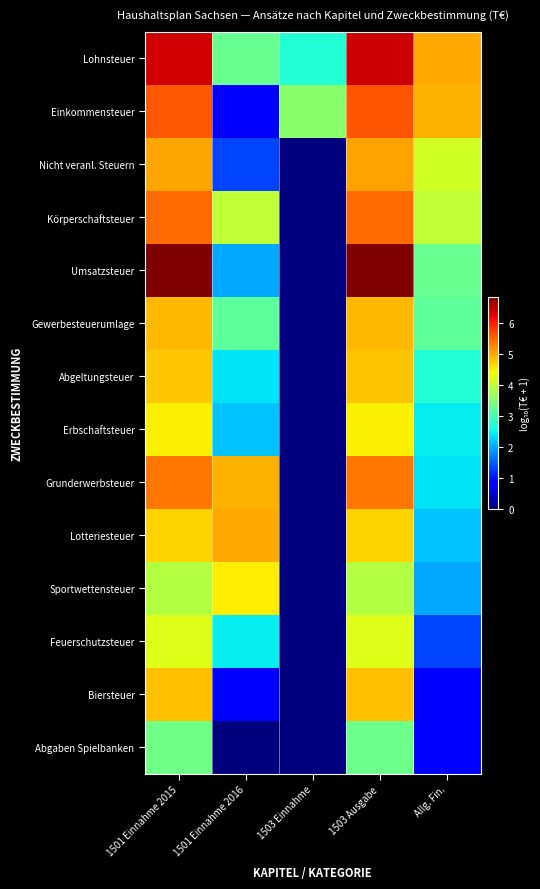

Rank the series at Allg. Fin. from lowest to highest value.

Biersteuer, Abgaben Spielbanken, Feuerschutzsteuer, Sportwettensteuer, Lotteriesteuer, Grunderwerbsteuer, Erbschaftsteuer, Abgeltungsteuer, Gewerbesteuerumlage, Umsatzsteuer, Körperschaftsteuer, Nicht veranl. Steuern, Einkommensteuer, Lohnsteuer